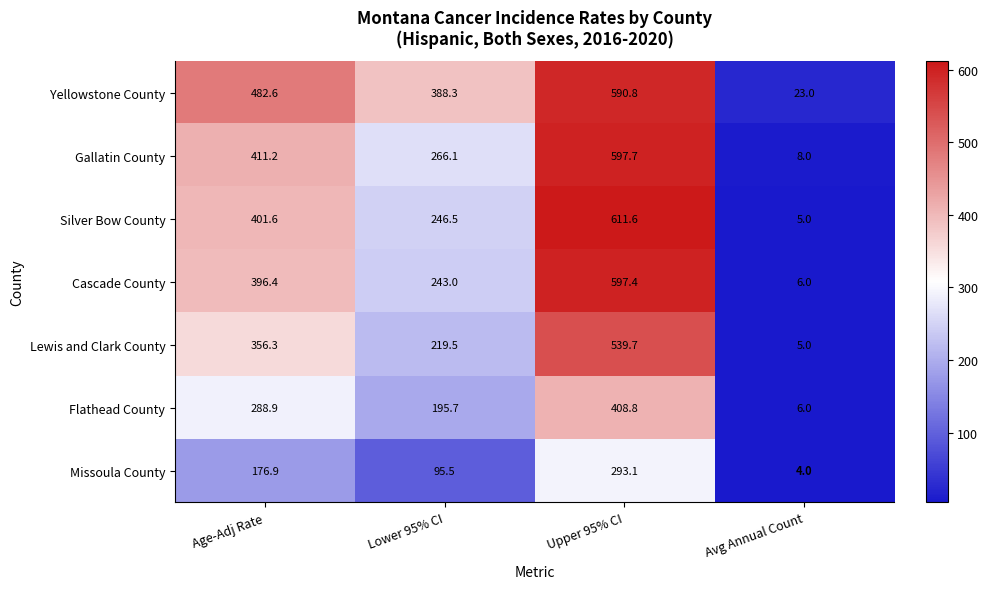

At Age-Adj Rate, list the series in order from largest to smallest.

Yellowstone County, Gallatin County, Silver Bow County, Cascade County, Lewis and Clark County, Flathead County, Missoula County